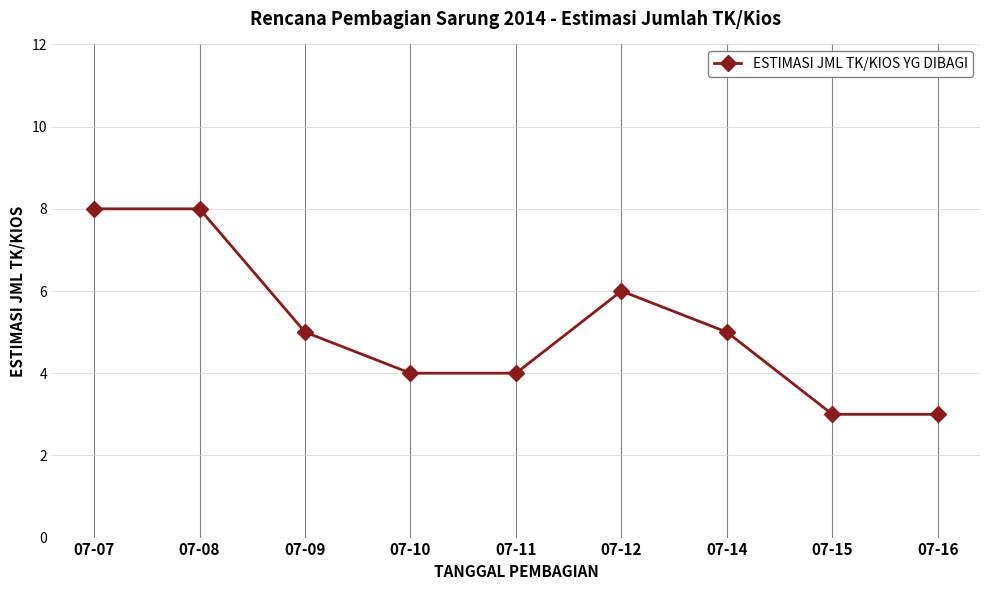

How many distinct data groups are displayed?

1